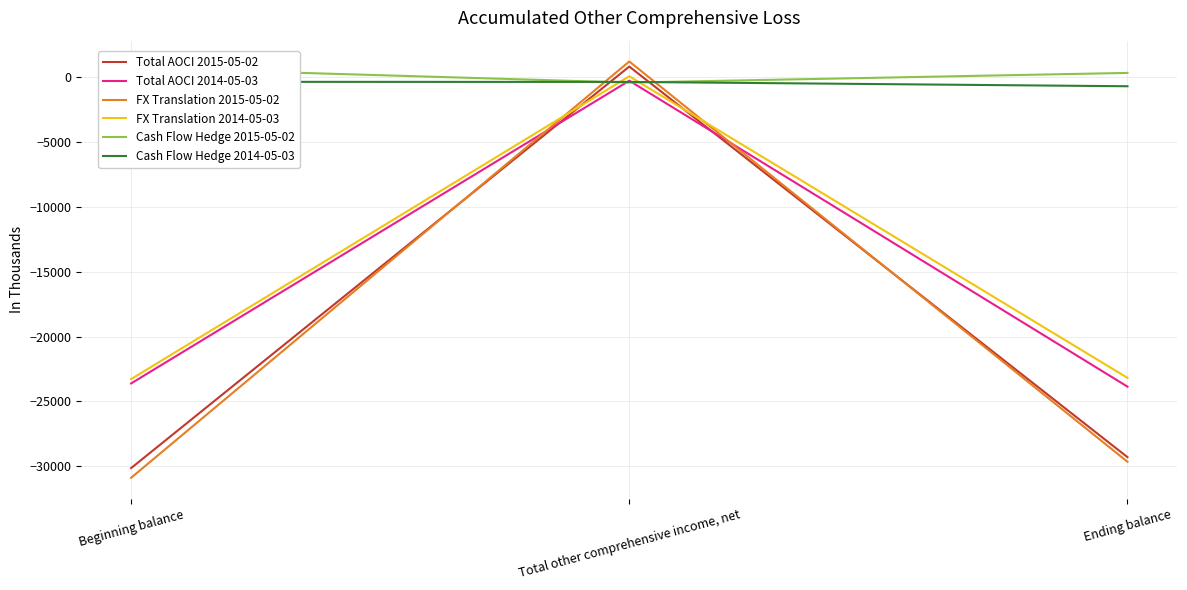

At which label is Cash Flow Hedge 2015-05-02 closest to 177?

Ending balance